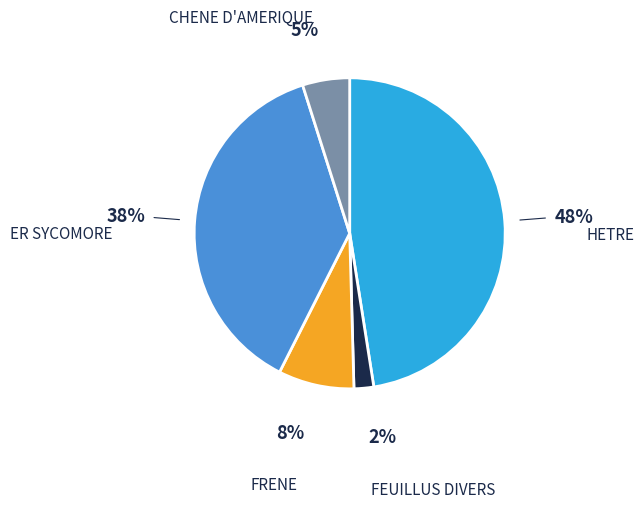

Rank the categories by value from lowest to highest.

FEUILLUS DIVERS, CHENE D'AMERIQUE, FRENE, ER SYCOMORE, HETRE